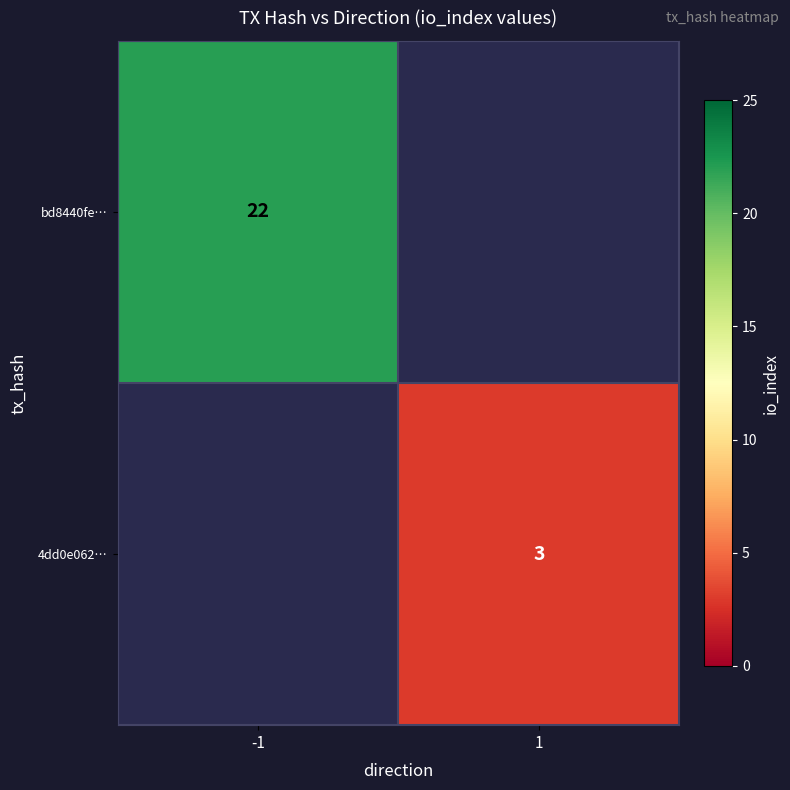

The value of 4dd0e062… at 1 is 1. True or false?

False